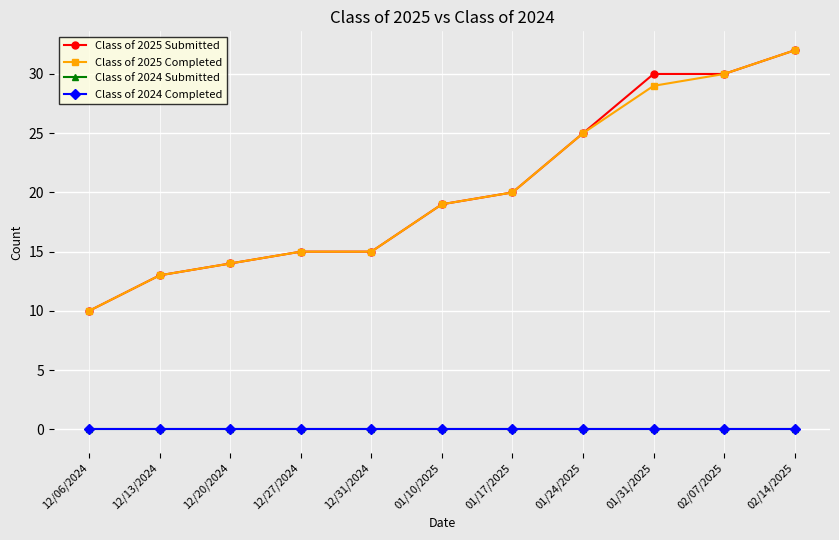

Which has a higher value, 02/14/2025 or 12/20/2024?

02/14/2025